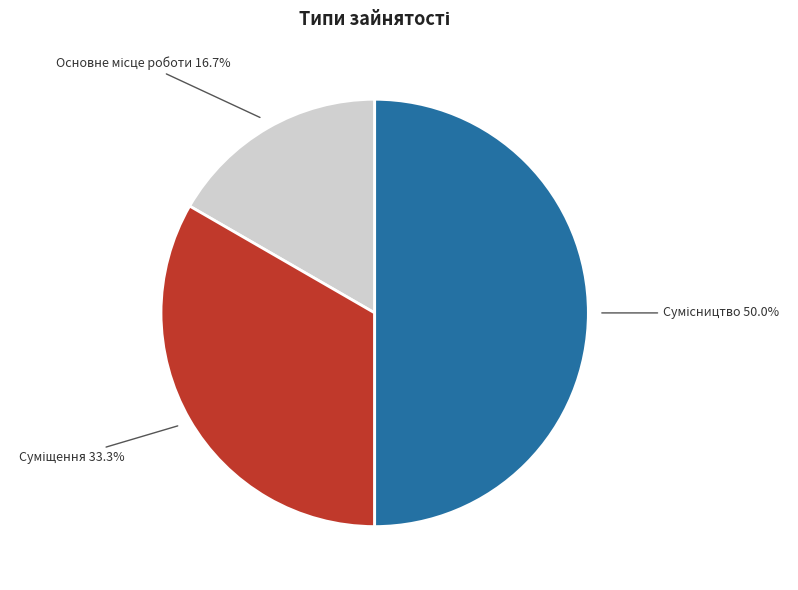

What percentage is the Сумісництво slice, to the nearest percent?

50%